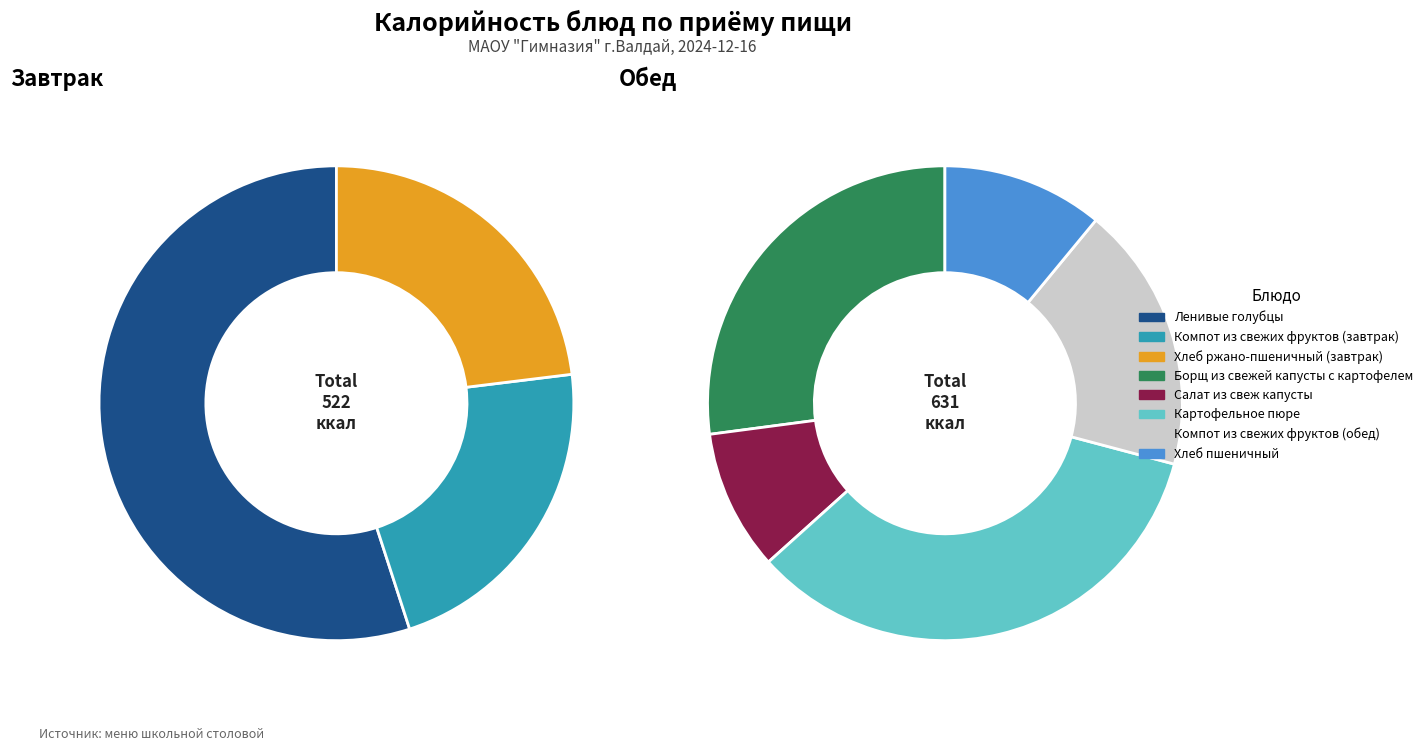

Approximately how many times larger is the value at Картофельное пюре compared to Компот из свежих фруктов (обед)?

1.9